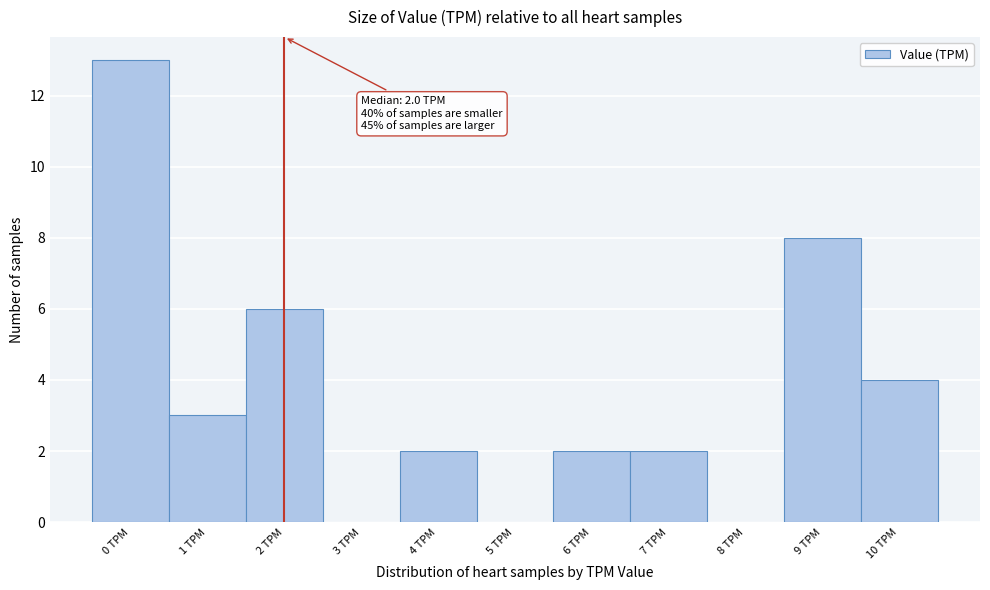

Reading left to right, transcribe all the data shown in this chart.

0 TPM=13	1 TPM=3	2 TPM=6	3 TPM=0	4 TPM=2	5 TPM=0	6 TPM=2	7 TPM=2	8 TPM=0	9 TPM=8	10 TPM=4